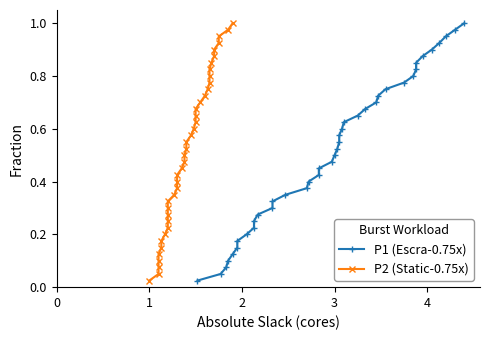

Does the chart display data point markers on the line(s)?

Yes